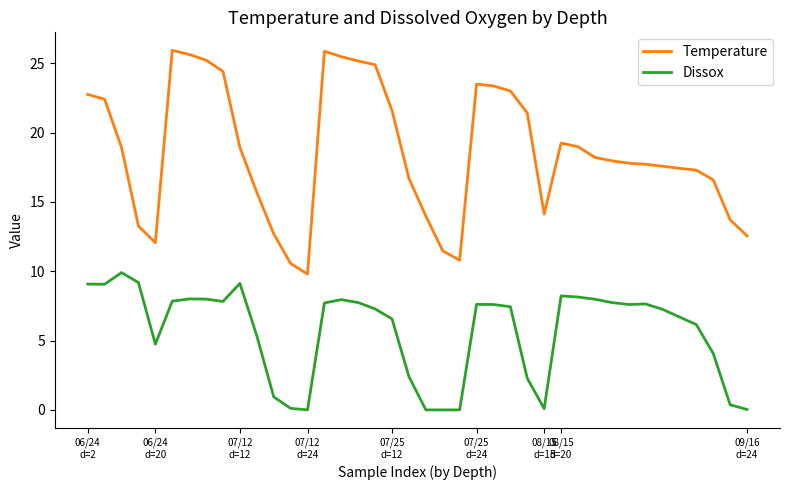

Rank the series by their maximum value, from highest to lowest.

Temperature, Dissox